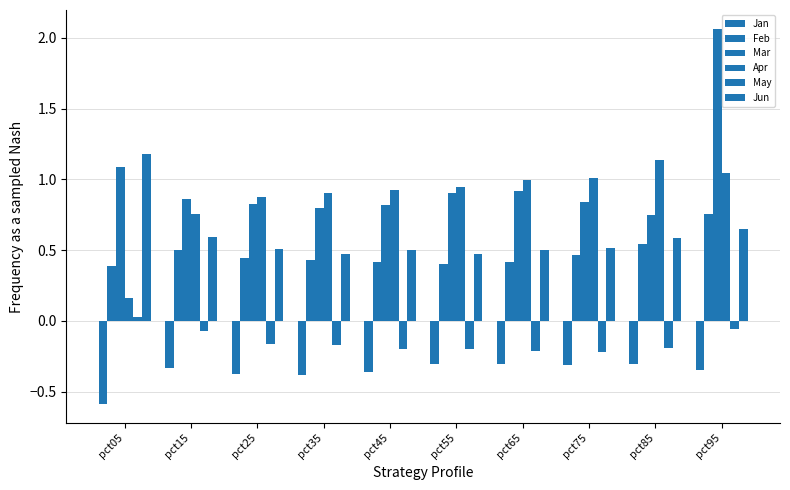

At which category is the sum across all series the highest?

pct95